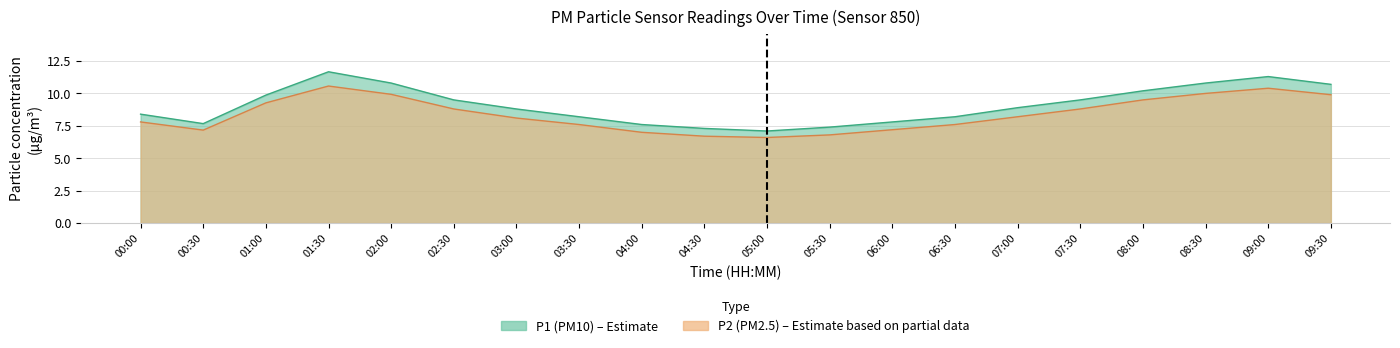

Which series has the largest total across all categories?

P1